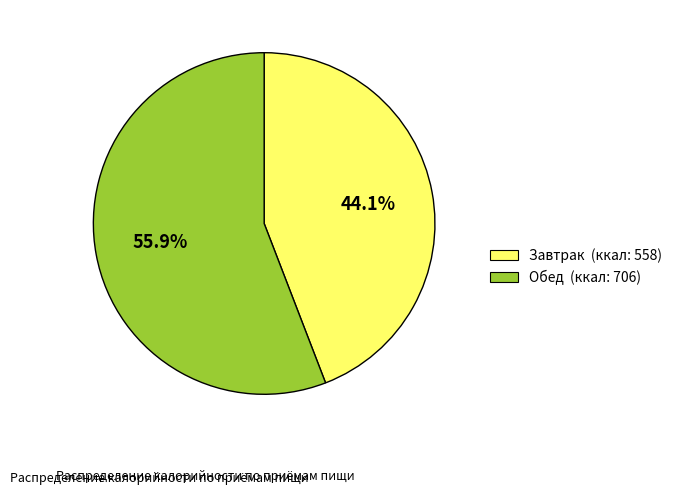

True or false: Завтрак accounts for 36% of the total.

False